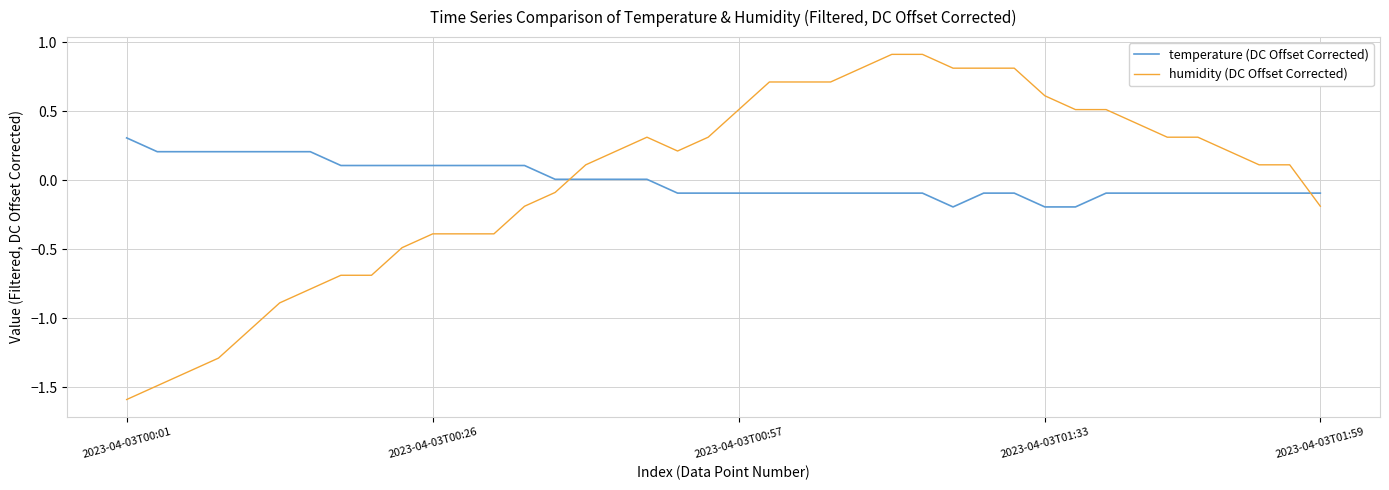

How many times do temperature (DC Offset Corrected) and humidity (DC Offset Corrected) cross each other?

2